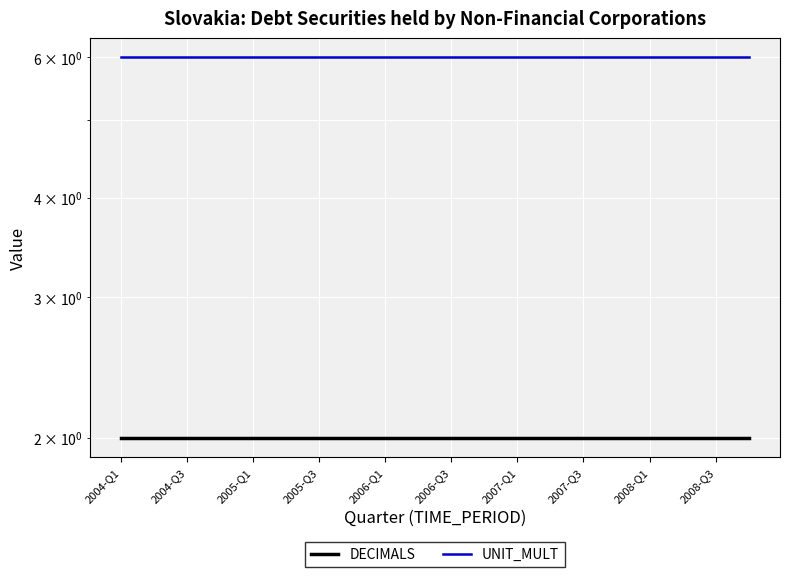

Is it true that UNIT_MULT equals 2 at 2005-Q1?

False